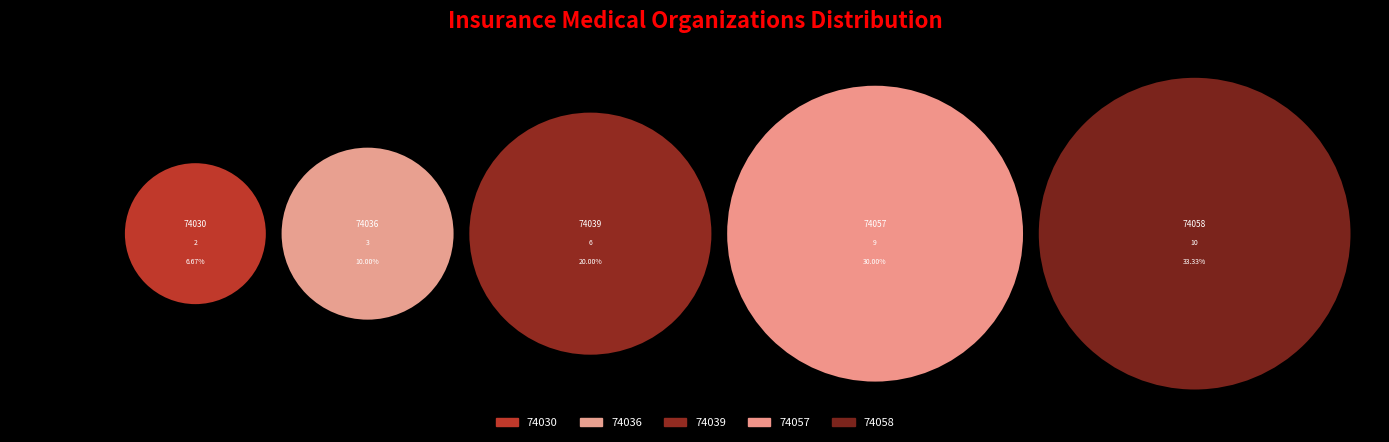

Is there a majority slice in this chart?

No